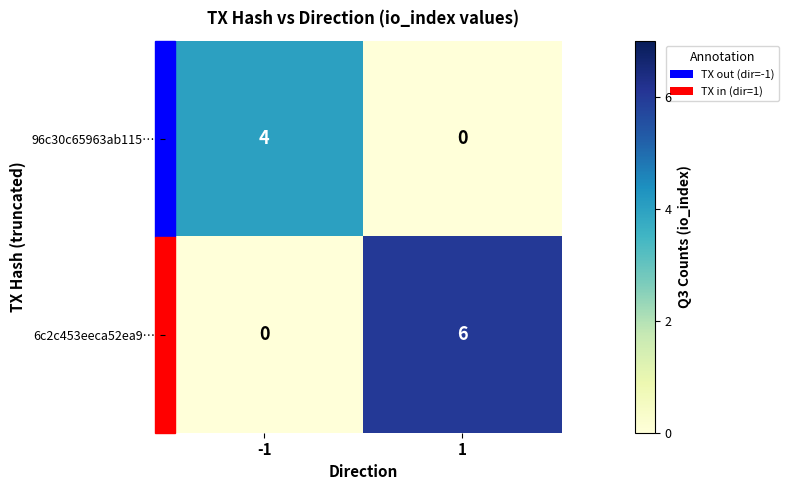

List the series in order of their overall mean, highest first.

6c2c453eeca52ea9…, 96c30c65963ab115…